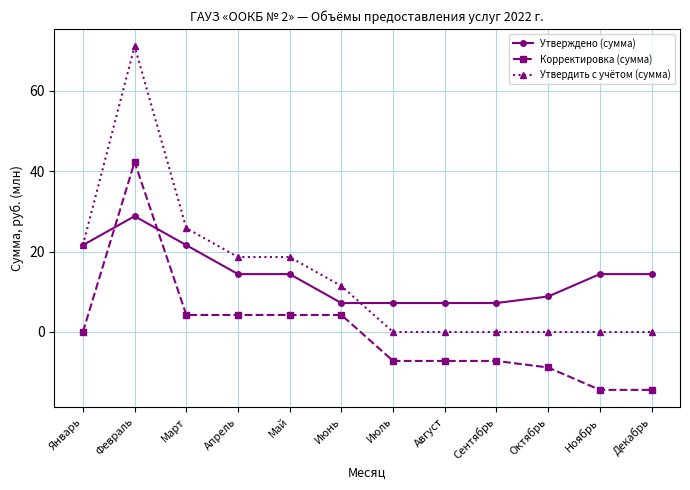

Which series has the largest range (max minus min)?

Утвердить с учётом (сумма)